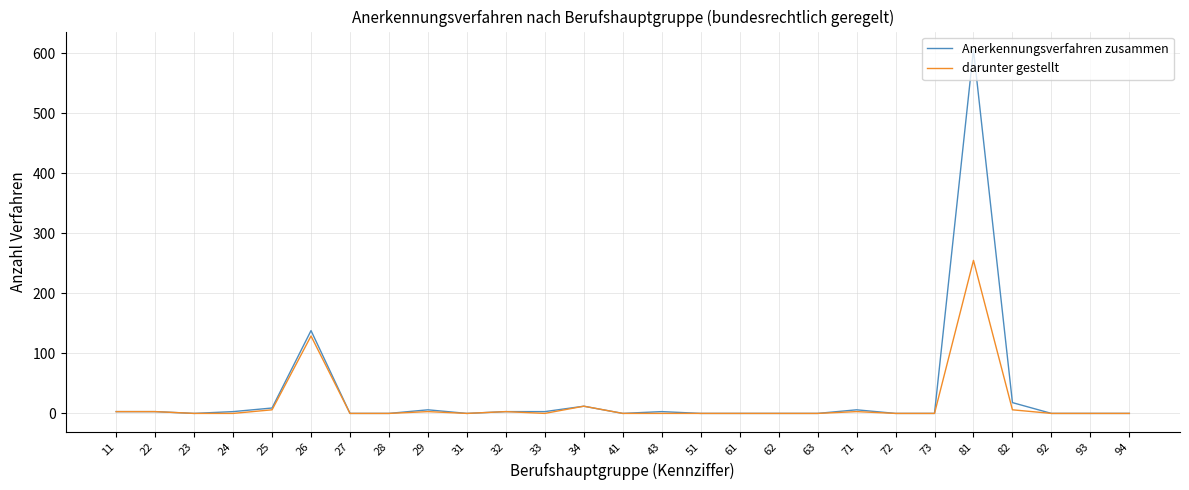

The Anerkennungsverfahren zusammen series shows 0 at 31. True or false?

True